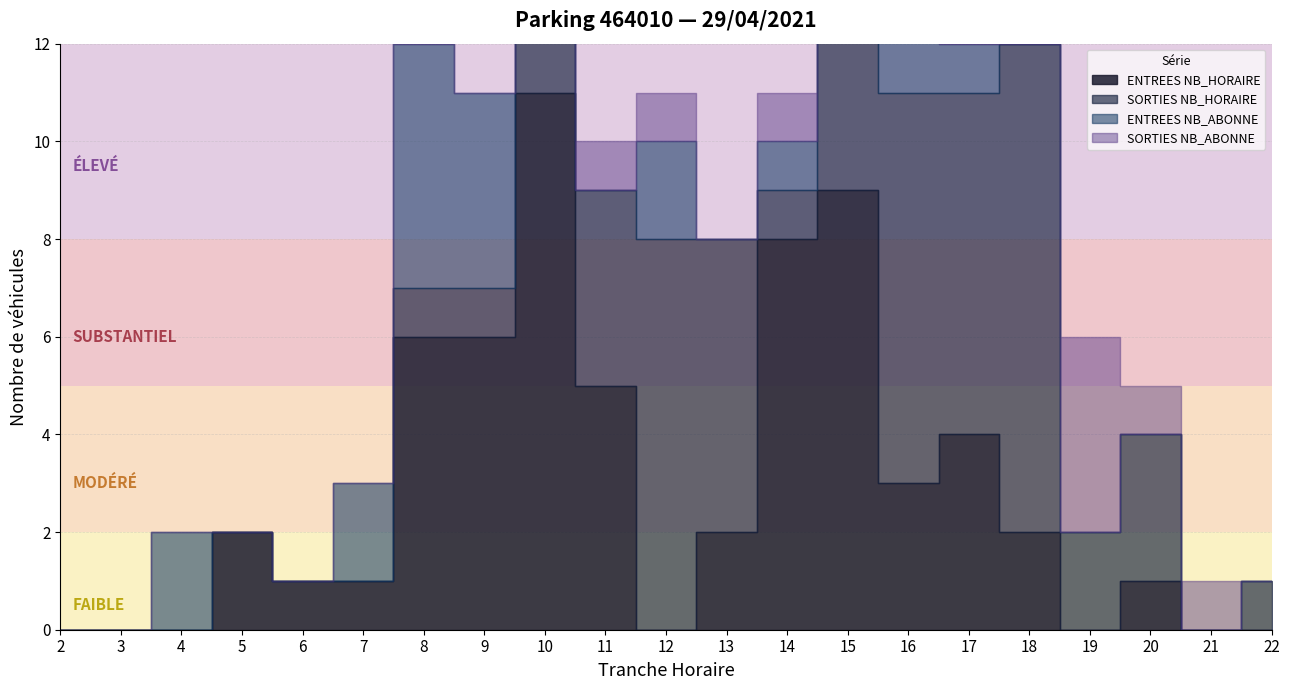

In SORTIES NB_ABONNE, how many points are lower than both neighbors (excluding endpoints)?

2